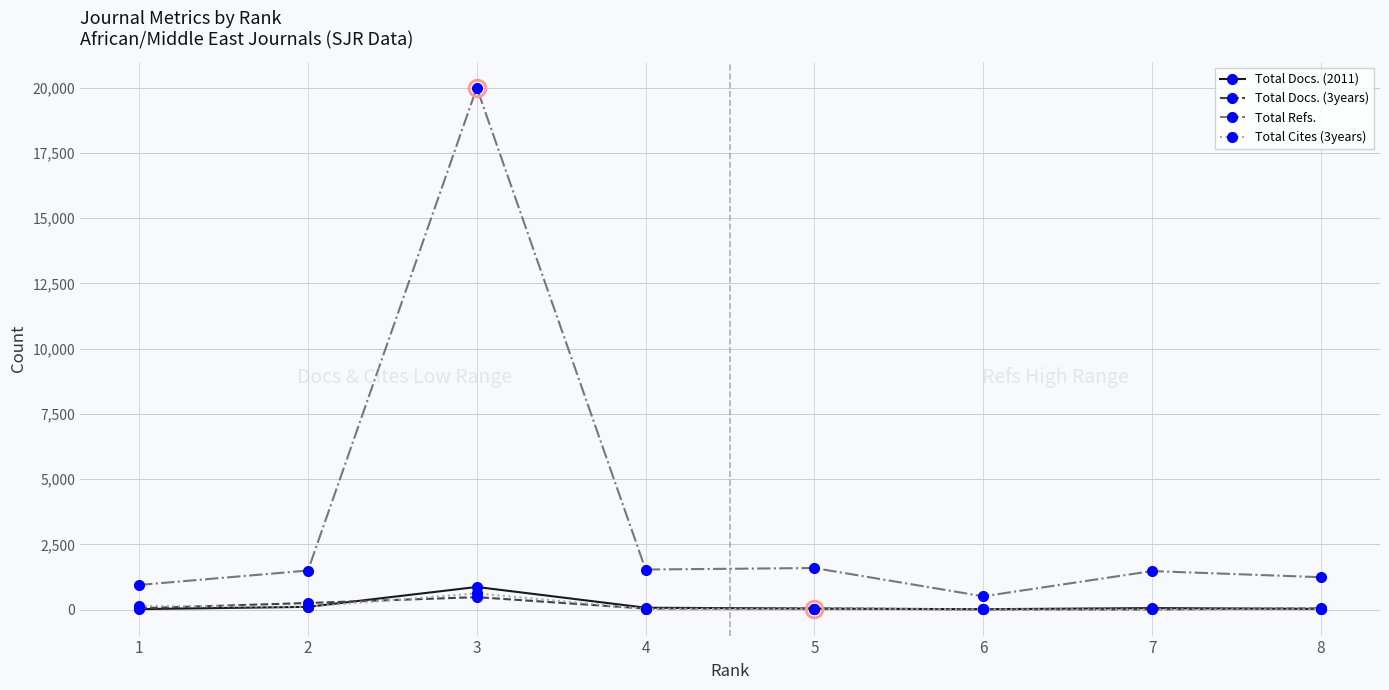

True or false: Total Docs. (2011) has a value of 74 at 4.

True